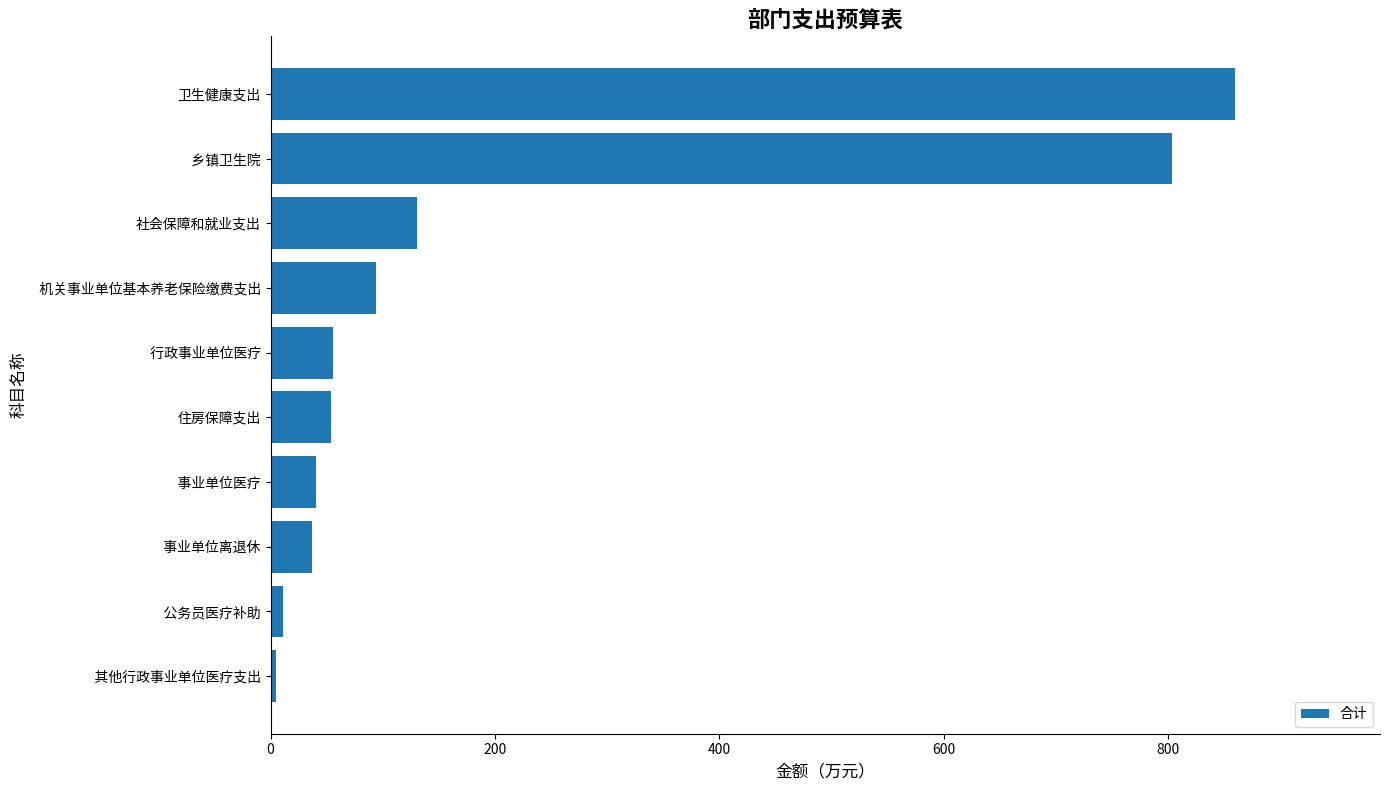

Is it true that the value at 卫生健康支出 is 1317.1?

False